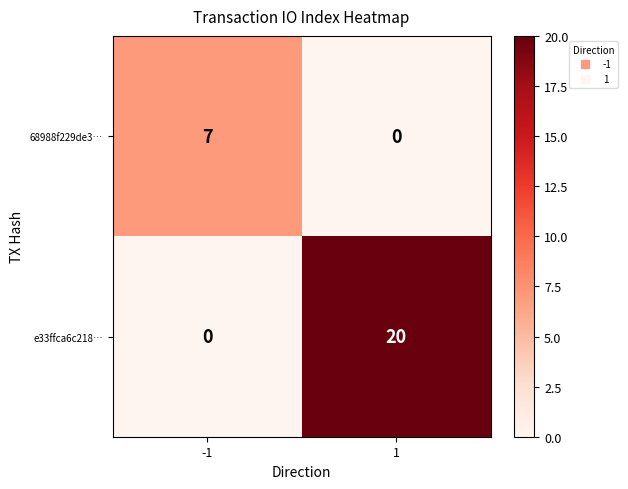

The 68988f229de3… series shows 7 at -1. True or false?

True